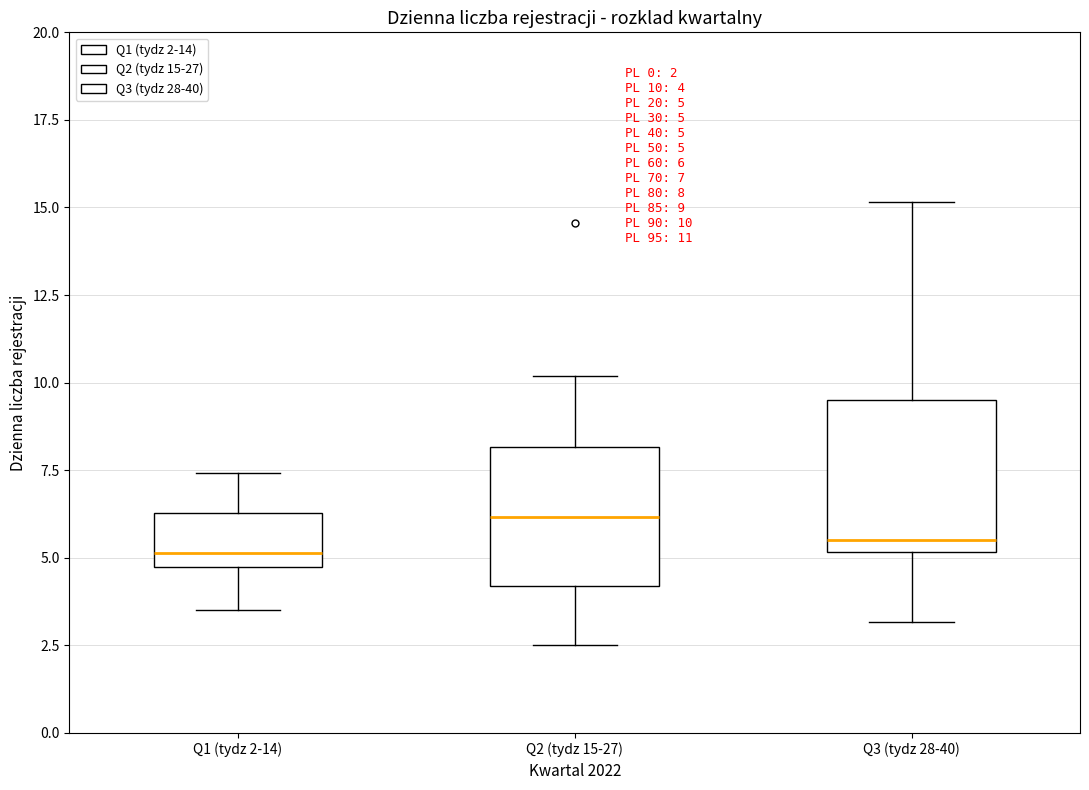

Which box's median line is the highest?

Q2 (tydz 15-27)